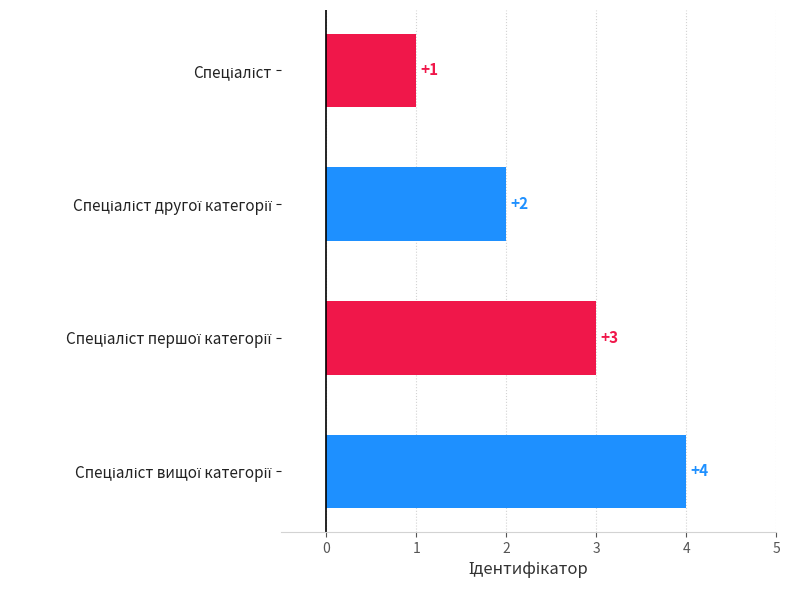

What is the maximum value shown in the chart?

4